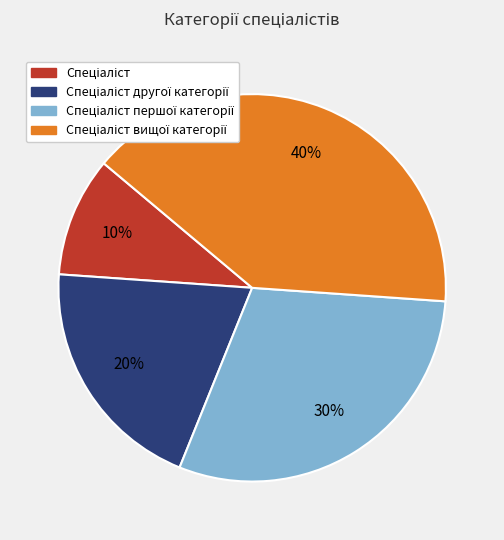

Is there any slice that represents more than half of the pie?

No